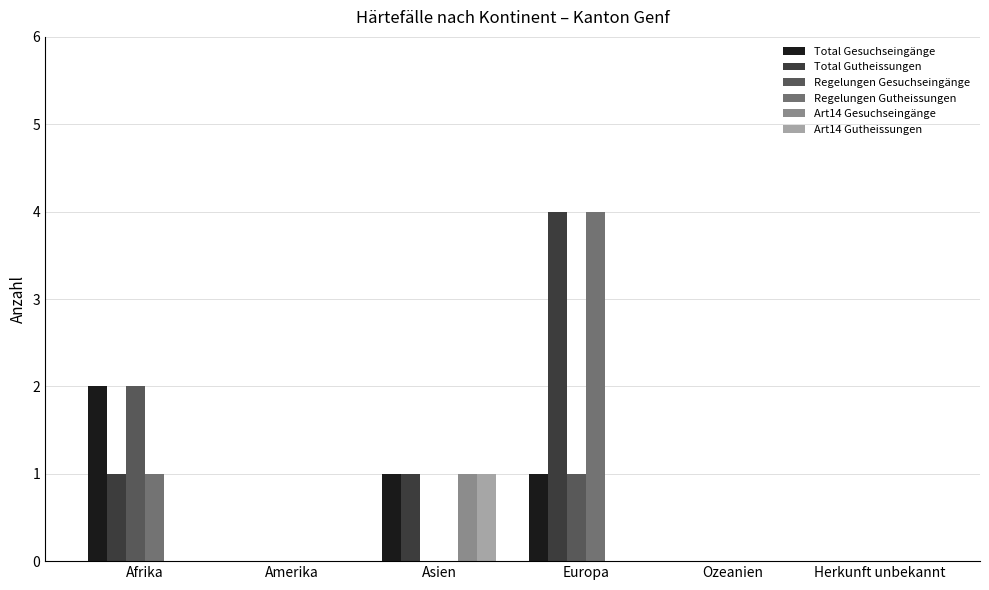

What is the sum of the Regelungen Gutheissungen values at Afrika and Europa?

5